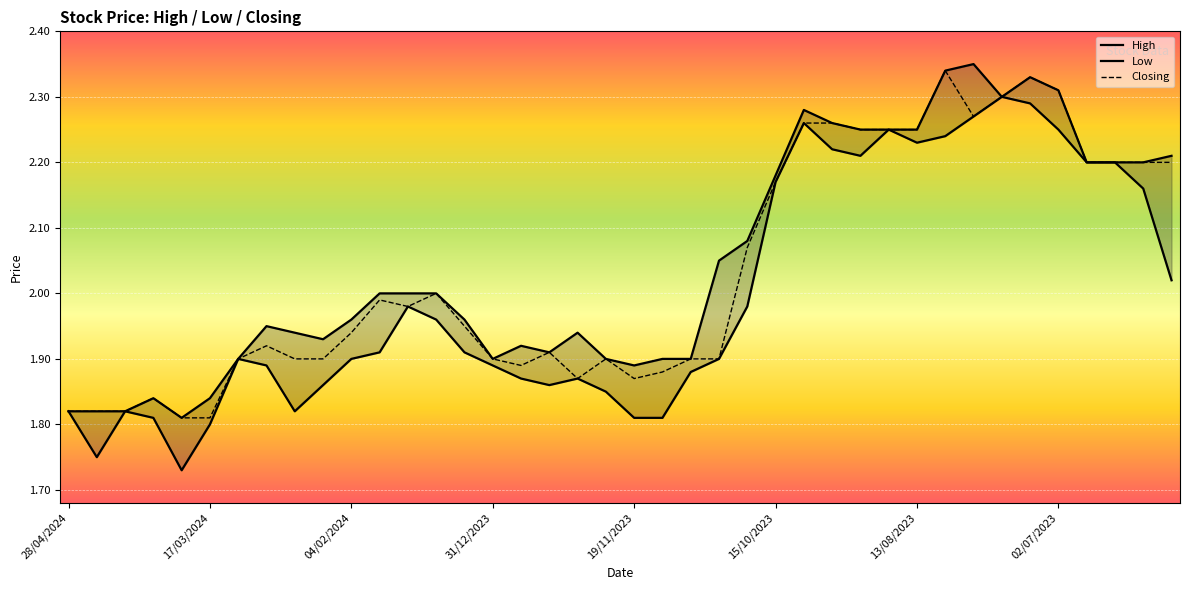

In Closing, how many points are higher than both neighbors (excluding endpoints)?

8